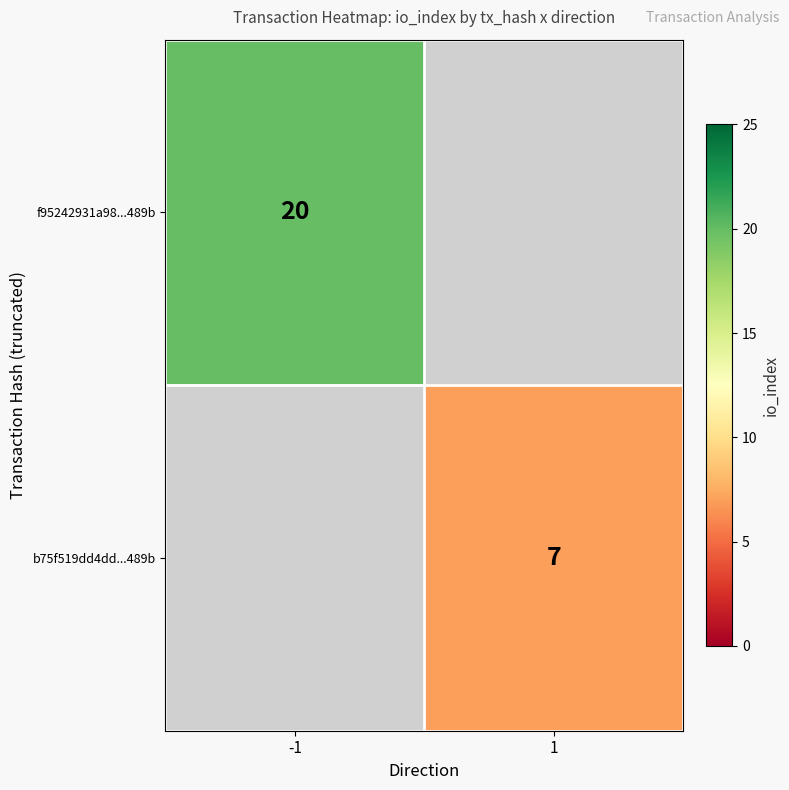

Is the value of b75f519dd4dd...489b at 1 greater than the value of f95242931a98...489b at -1?

No